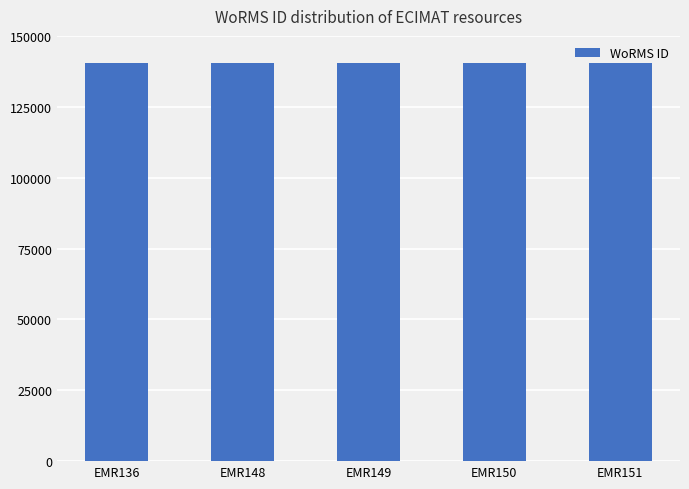

What is the value of the 4th bar from the left?

140513